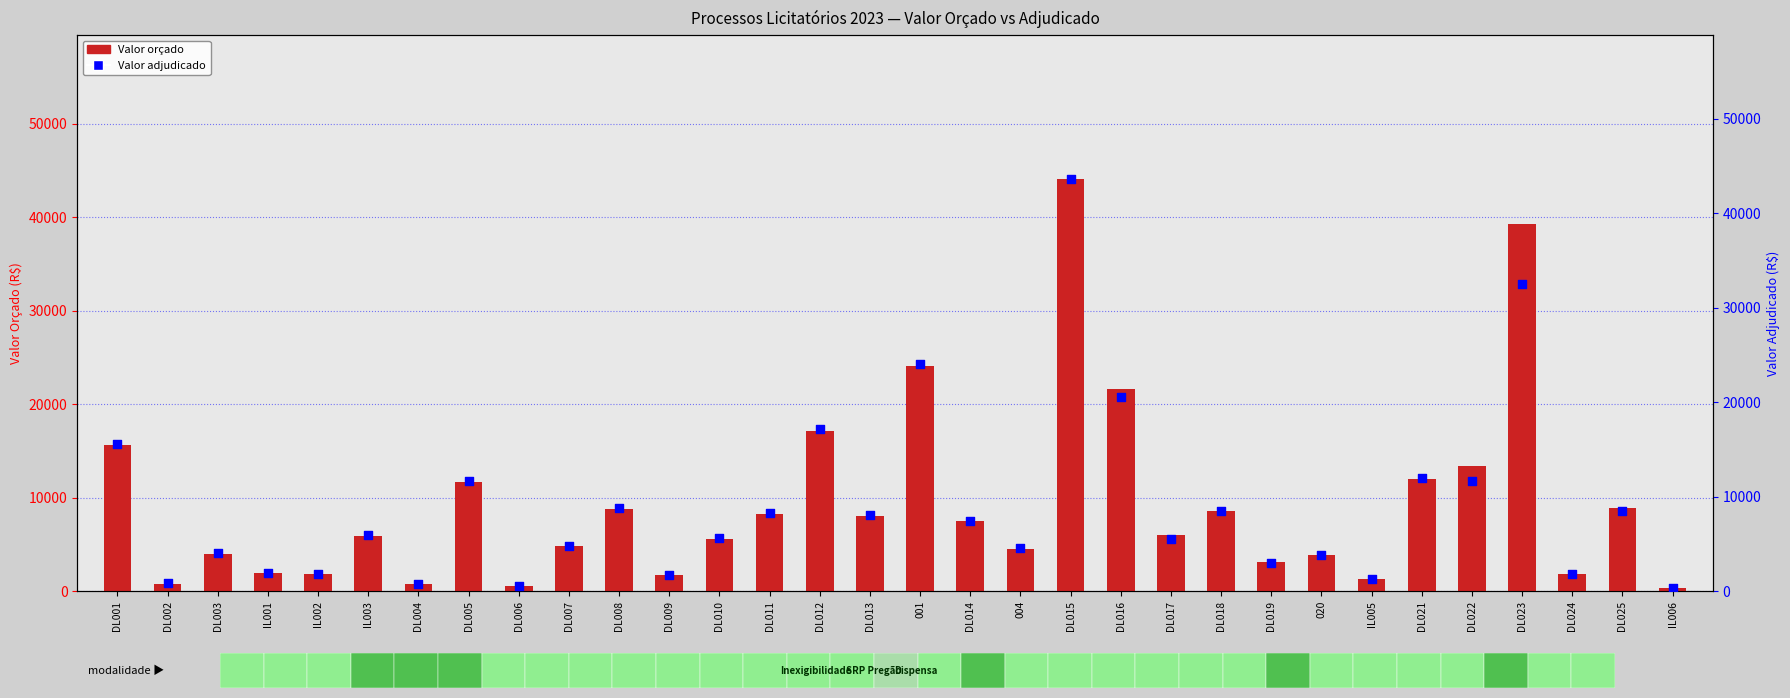

Which series contains the lowest Y value?

Valor orçado